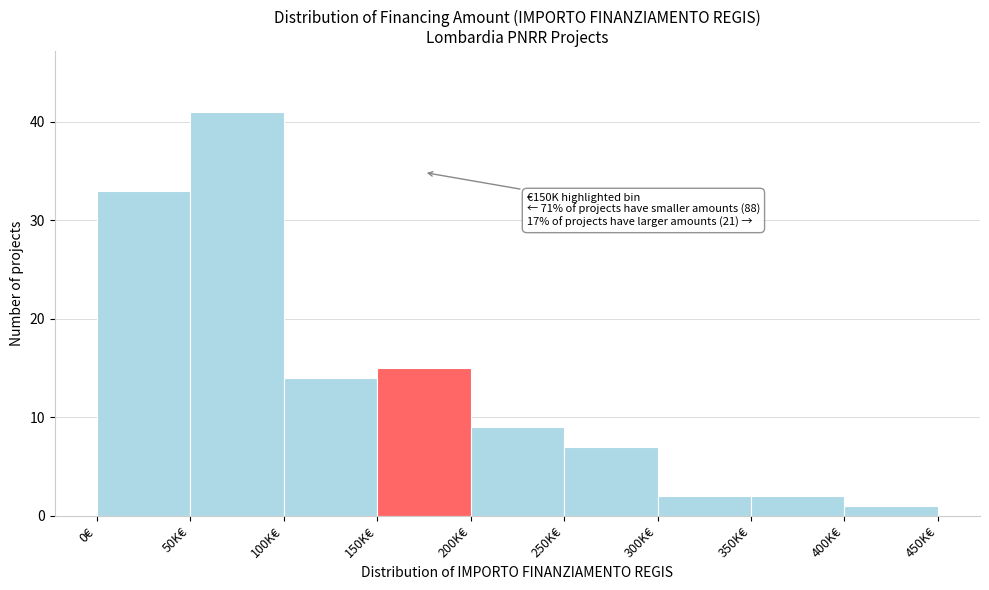

Reading right to left, extract all data points from this chart.

400K€=1	350K€=2	300K€=2	250K€=7	200K€=9	150K€=15	100K€=14	50K€=41	0€=33